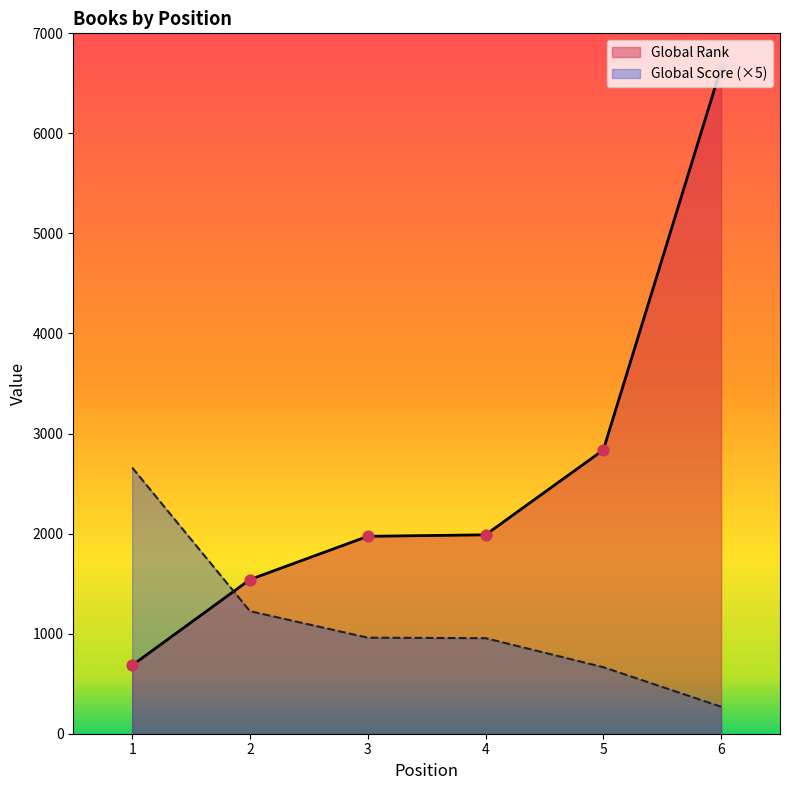

Which series has the largest Y range (max minus min)?

Global Rank